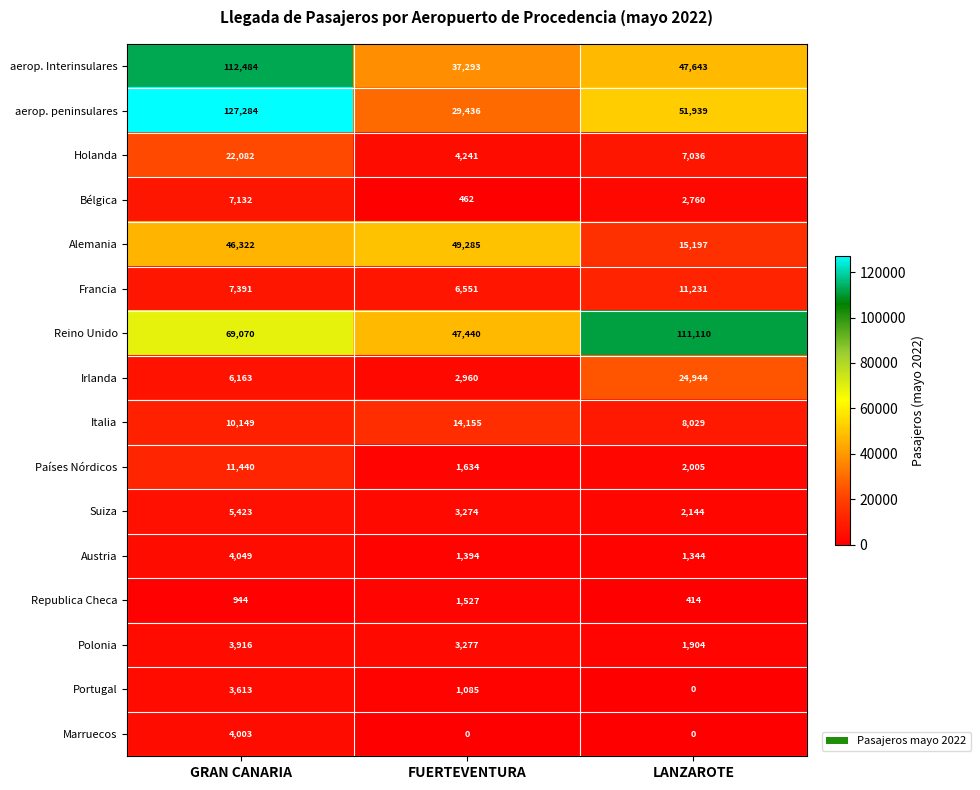

List the labels in order of Reino Unido value, largest first.

LANZAROTE, GRAN CANARIA, FUERTEVENTURA